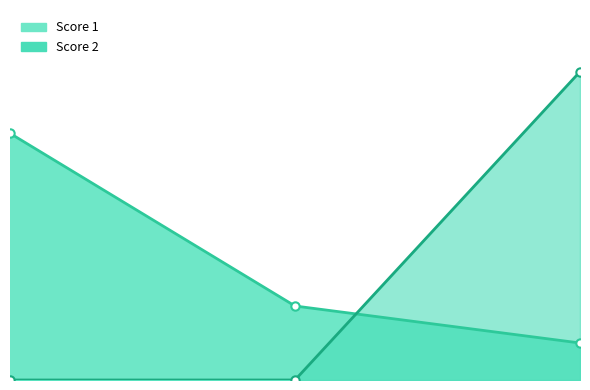

Between 2 and 3, which series saw the biggest shift?

Score 2